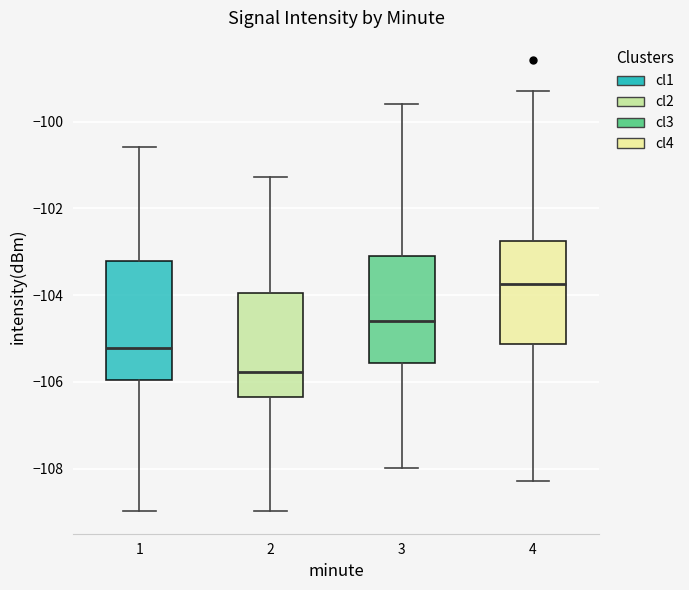

Reading left to right, read every box against the y-axis: the position of its median line, the range the box covers, and the ends of its whiskers. The values are not printed on the chart, so give them approximately, as read against the axis.

1: median -105.2, box -106.0 to -103.2, whiskers -109.0 to -100.6
2: median -105.8, box -106.4 to -104.0, whiskers -109.0 to -101.2
3: median -104.6, box -105.6 to -103.0, whiskers -108.0 to -99.6
4: median -103.8, box -105.2 to -102.8, whiskers -108.2 to -99.2